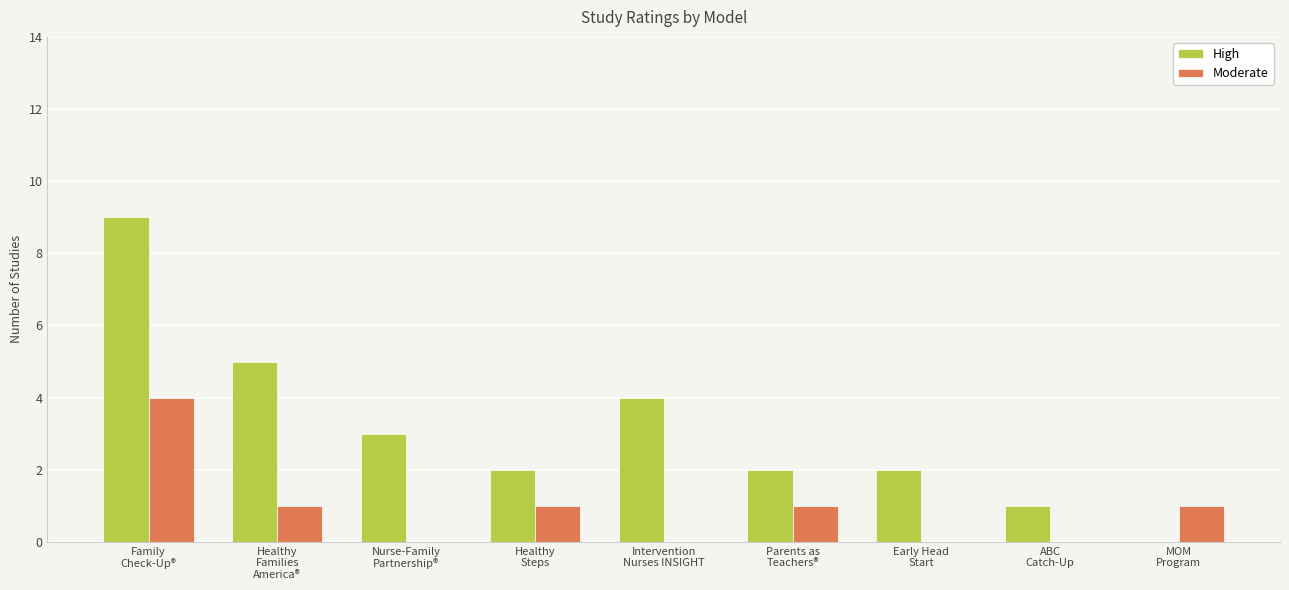

What is the greatest value displayed?

9